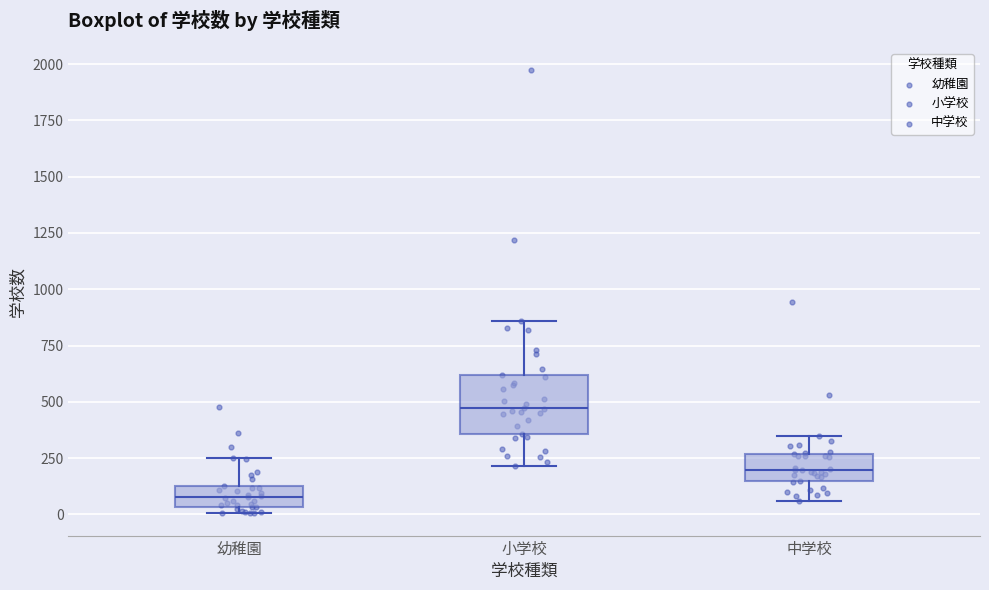

Reading left to right, transcribe this box plot: for each box, give where its median line is, the range the box spans, and where its two whiskers end, as read against the y-axis. The values are not printed on the chart, so give them approximately, as read against the axis.

幼稚園: median 100, box 50 to 150, whiskers 0 to 250
小学校: median 450, box 350 to 600, whiskers 200 to 850
中学校: median 200, box 150 to 250, whiskers 50 to 350